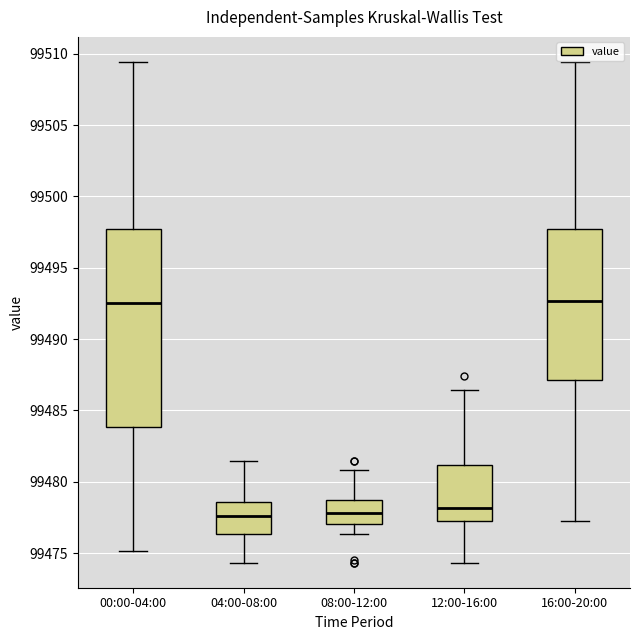

Reading left to right, read every box against the y-axis: the position of its median line, the range the box covers, and the ends of its whiskers. The values are not printed on the chart, so give them approximately, as read against the axis.

00:00-04:00: median 99492.5, box 99484.0 to 99497.5, whiskers 99475.0 to 99509.5
04:00-08:00: median 99477.5, box 99476.5 to 99478.5, whiskers 99474.5 to 99481.5
08:00-12:00: median 99478.0, box 99477.0 to 99478.5, whiskers 99476.5 to 99481.0
12:00-16:00: median 99478.0, box 99477.0 to 99481.0, whiskers 99474.5 to 99486.5
16:00-20:00: median 99492.5, box 99487.0 to 99497.5, whiskers 99477.5 to 99509.5